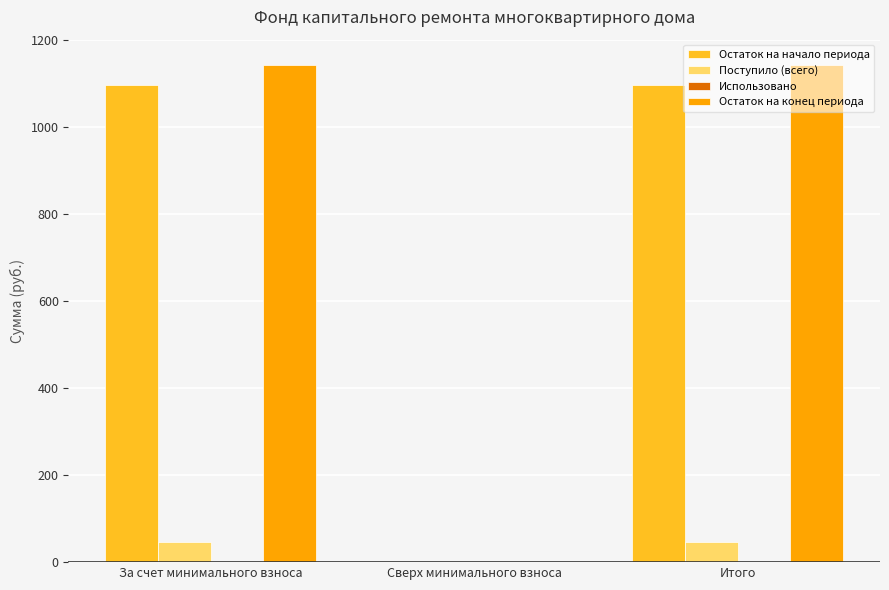

What is the average value of the Остаток на конец периода series?

762.0